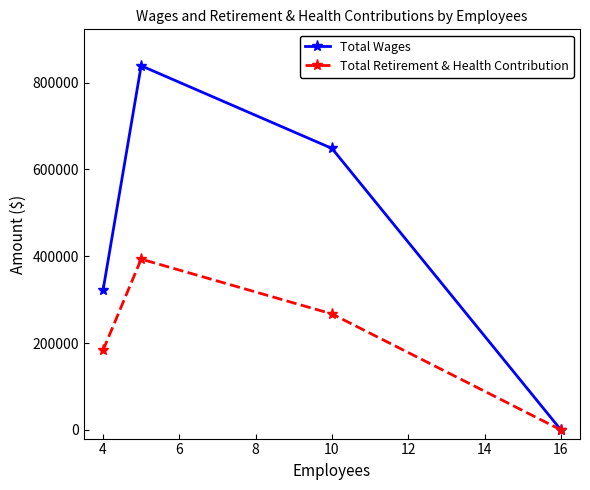

Which series has the largest total across all categories?

Total Wages